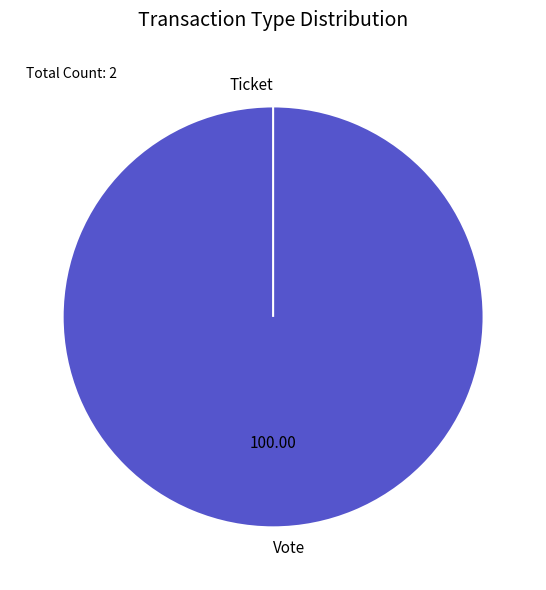

How many slices are in this pie chart?

2